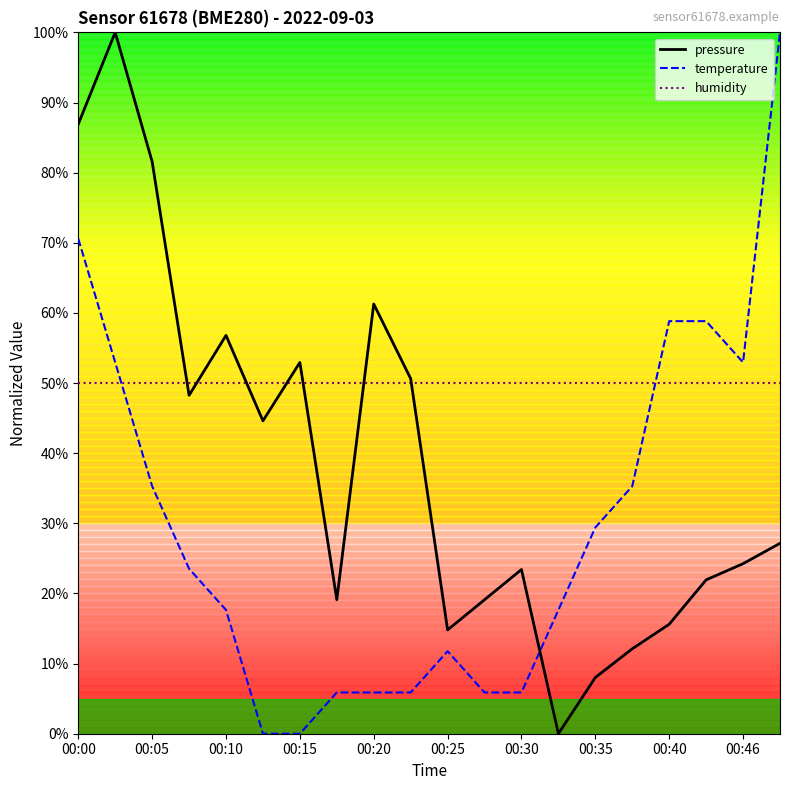

Rank the series by their average value, from lowest to highest.

temperature, pressure, humidity